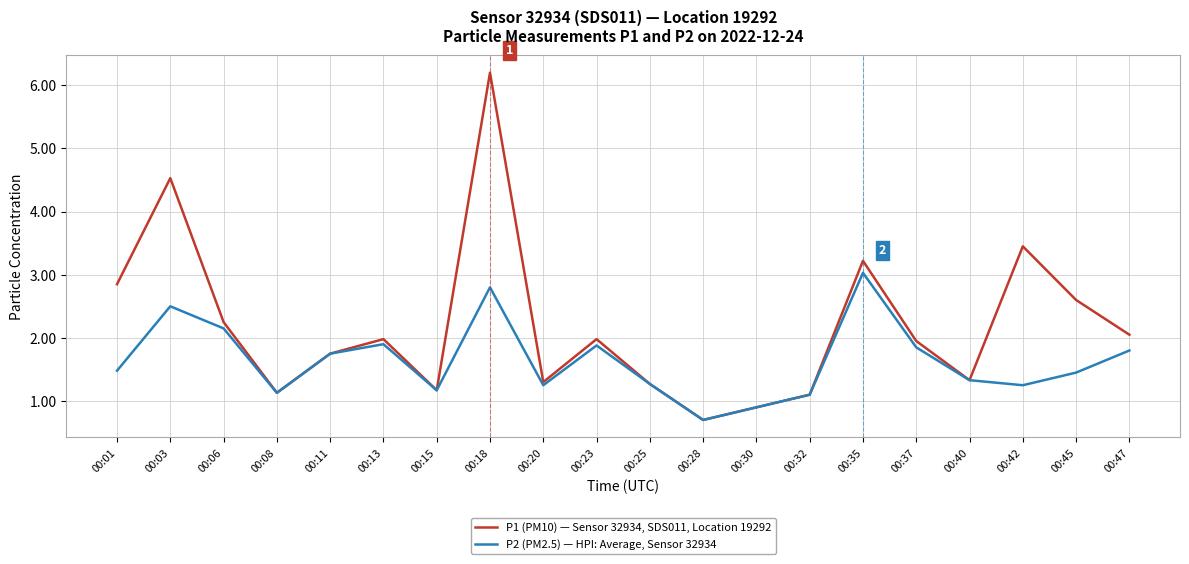

How many lines are shown in the chart?

2